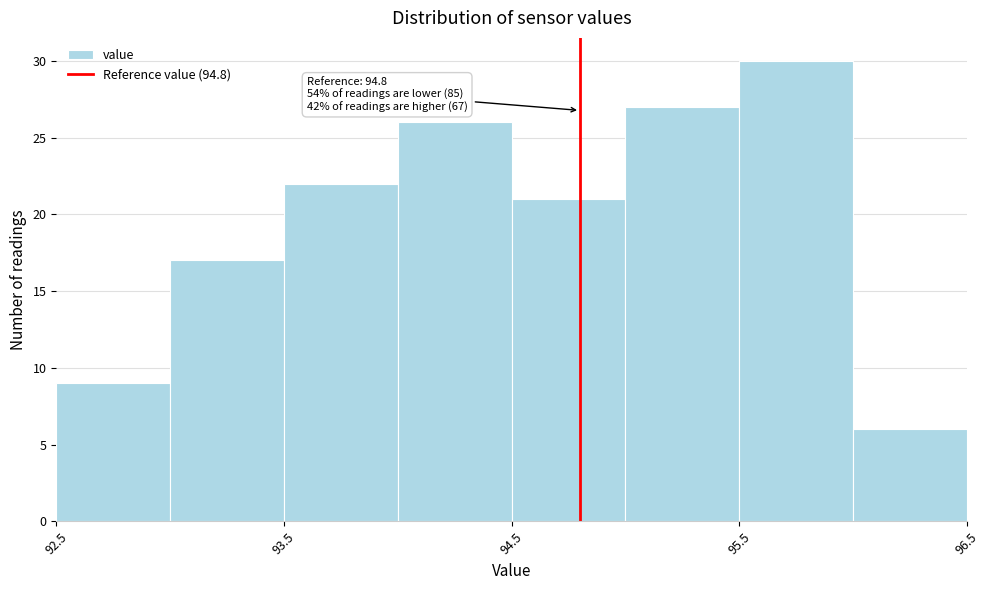

Over which range of the x-axis is the bar tallest?

95.5 to 96.0